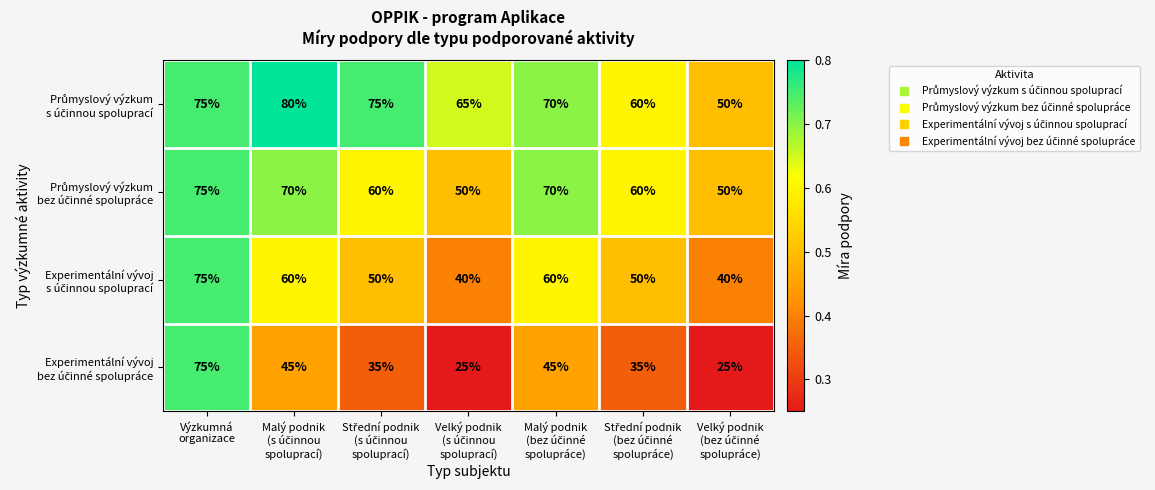

What is the smallest value displayed?

25